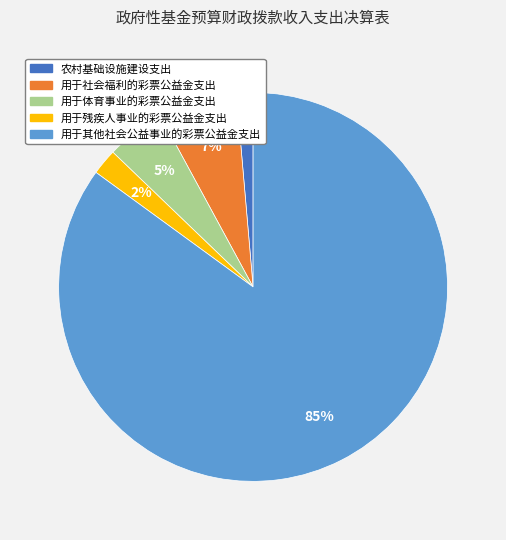

Which slice is the largest?

用于其他社会公益事业的彩票公益金支出